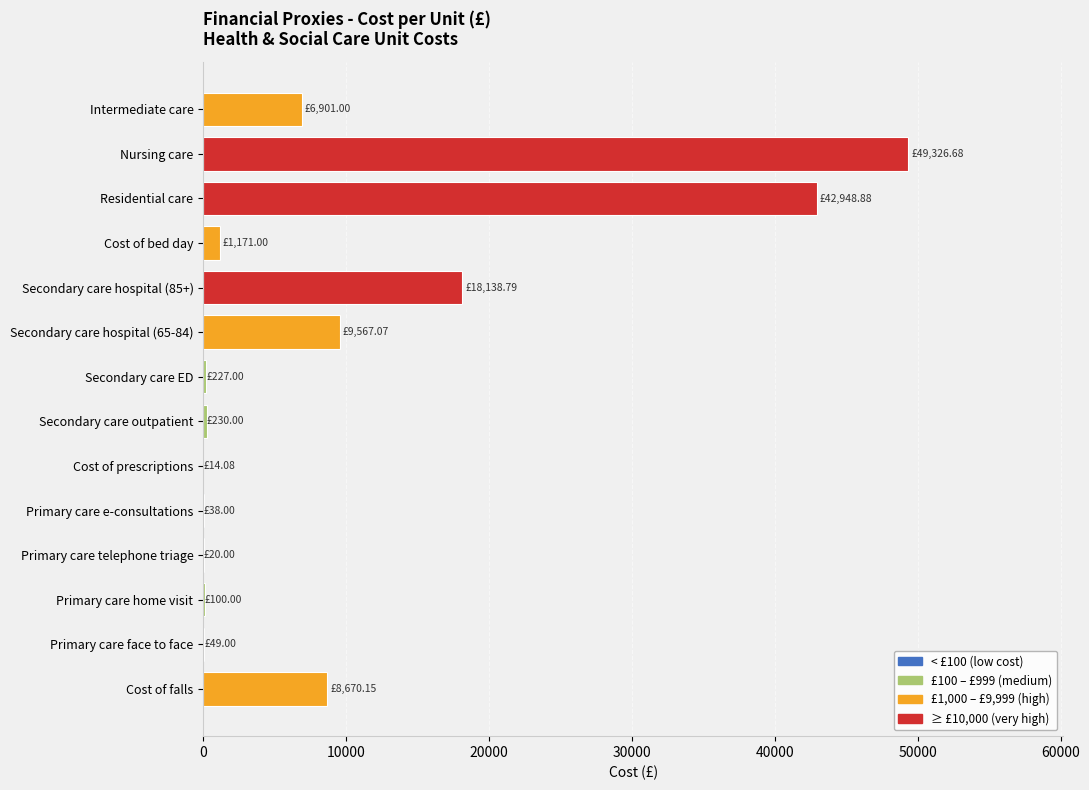

Where is the data nearest to the value 24670?

Secondary care hospital (85+)